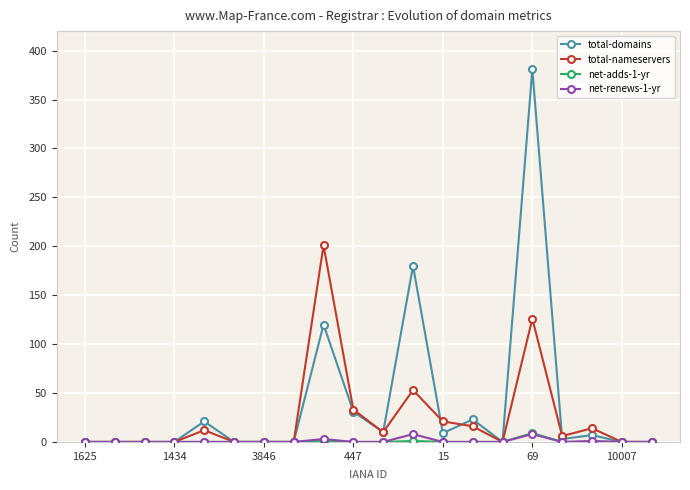

What is the maximum value shown in the chart?

381